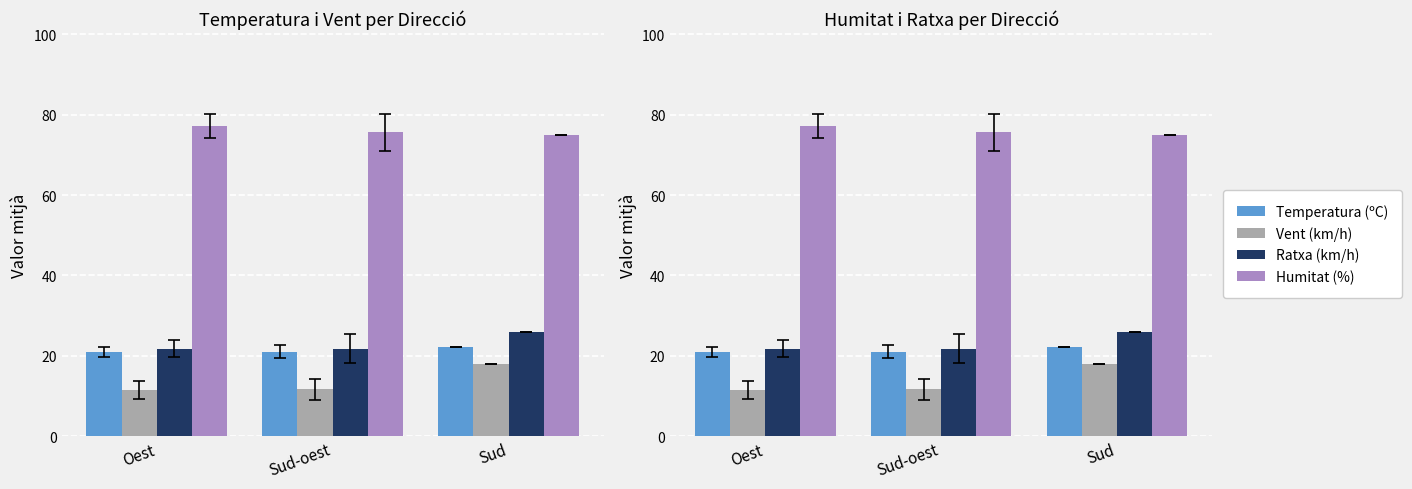

Which has a higher value, Sud or Oest?

Sud